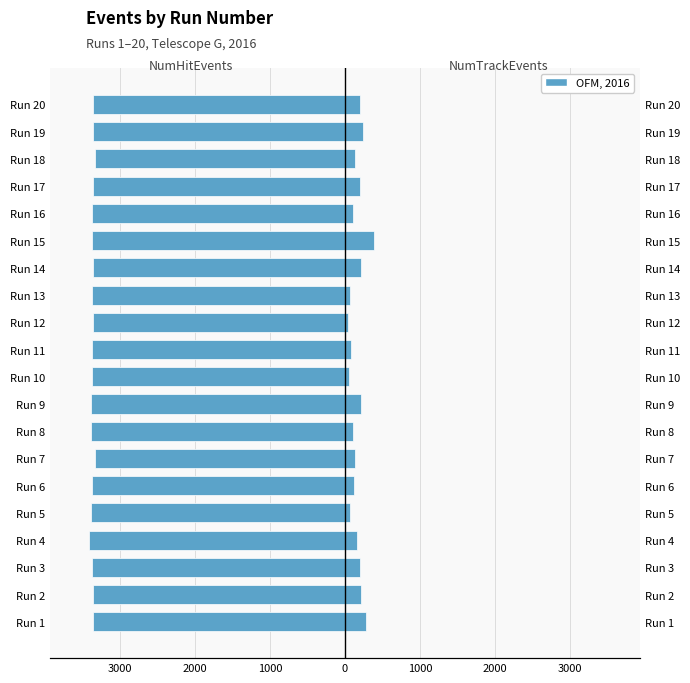

The NumHitEvents series shows -769 at Run 6. True or false?

False